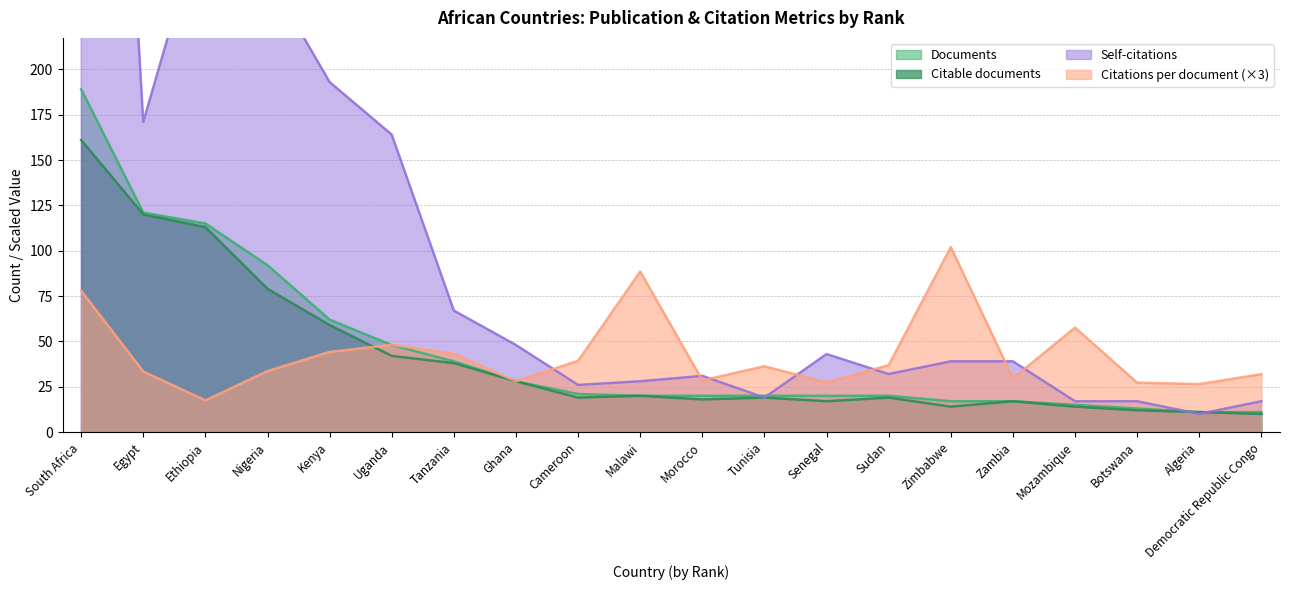

How many data points does each series have?

20